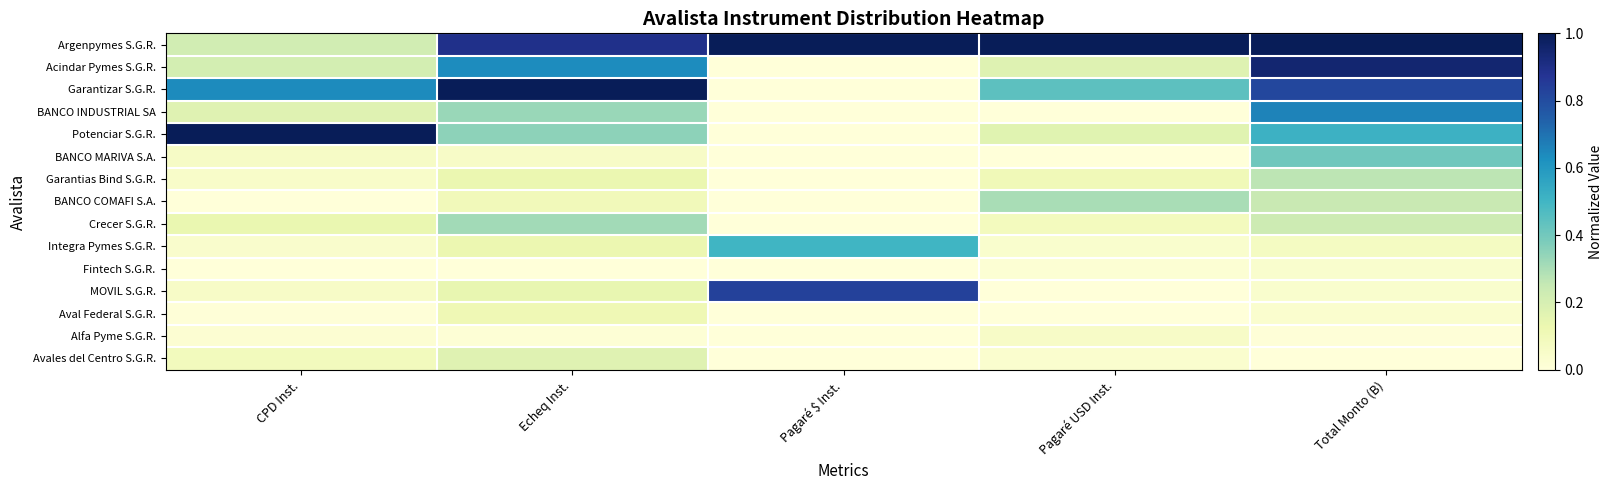

Which series has the largest total across all categories?

Argenpymes S.G.R.